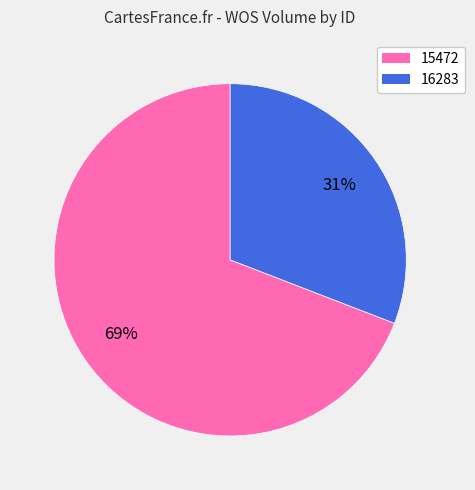

Rank the categories by value from highest to lowest.

15472, 16283